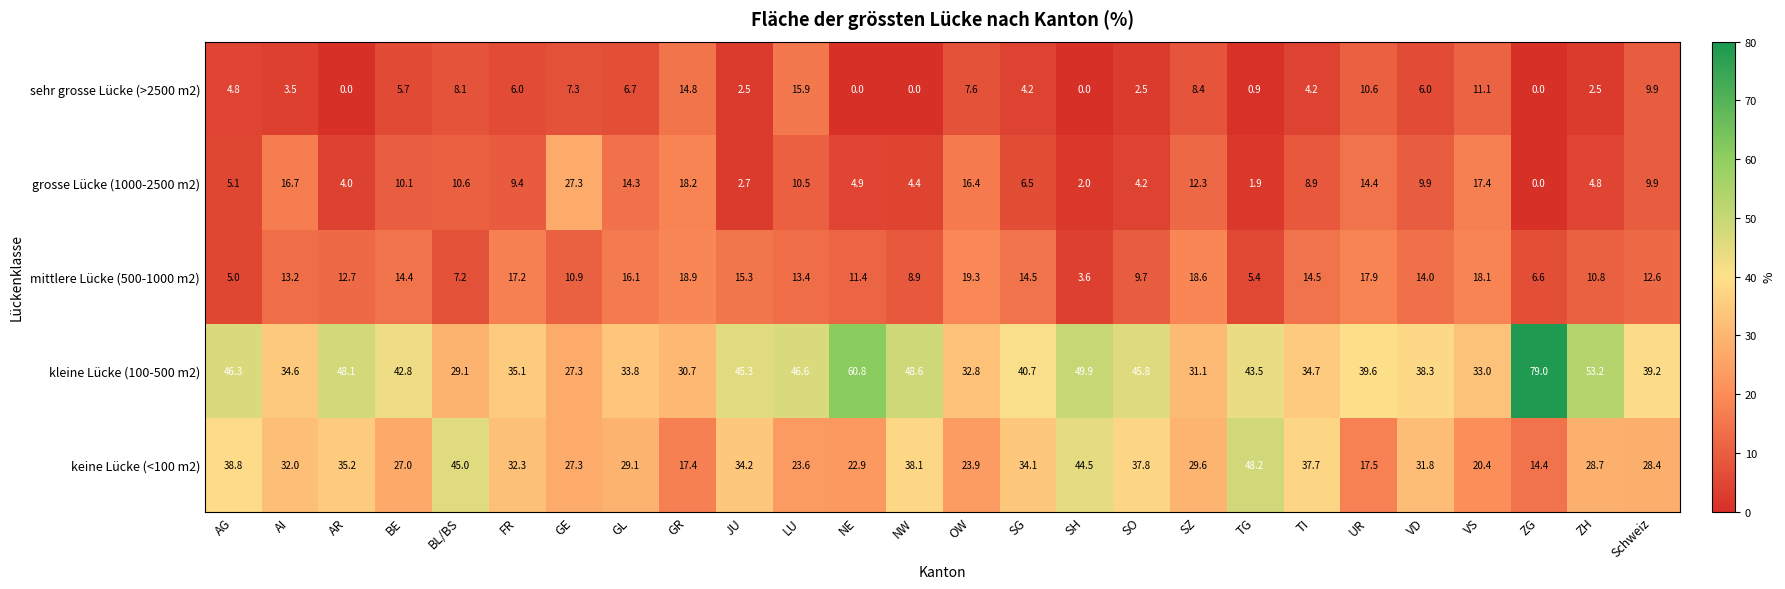

Which series has the largest total across all categories?

kleine Lücke (100-500 m2)